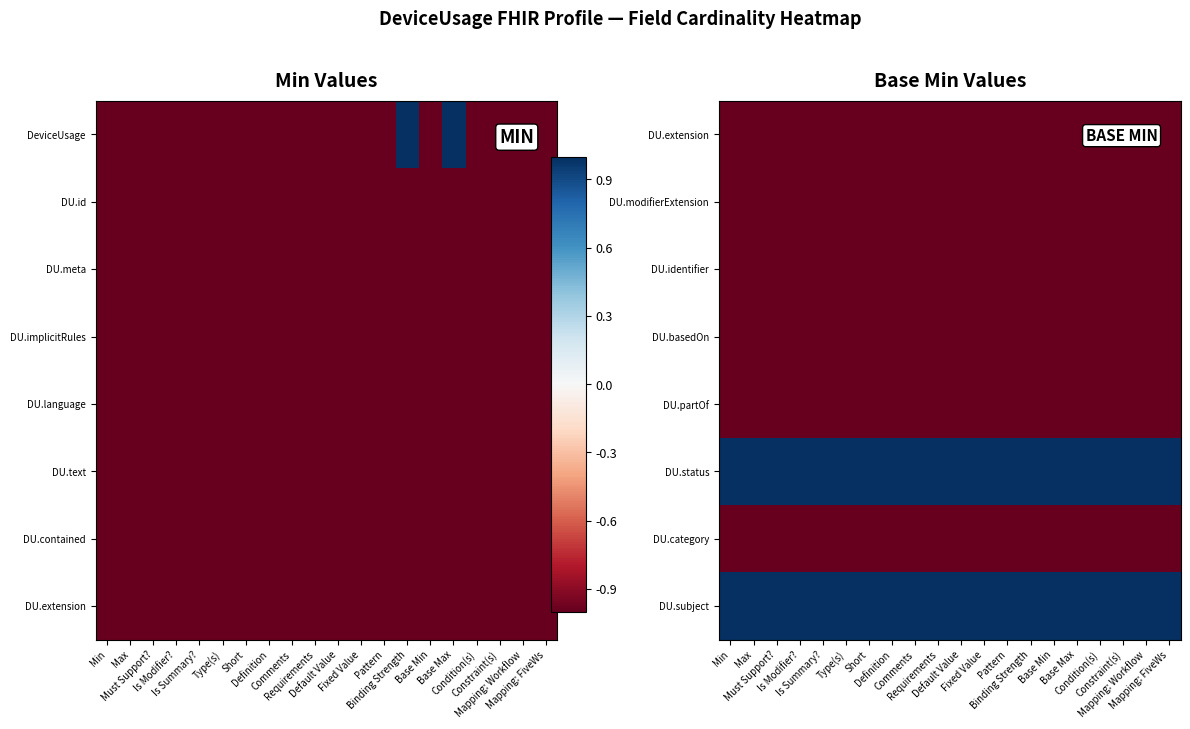

At which label is DU.identifier closest to -1?

Min